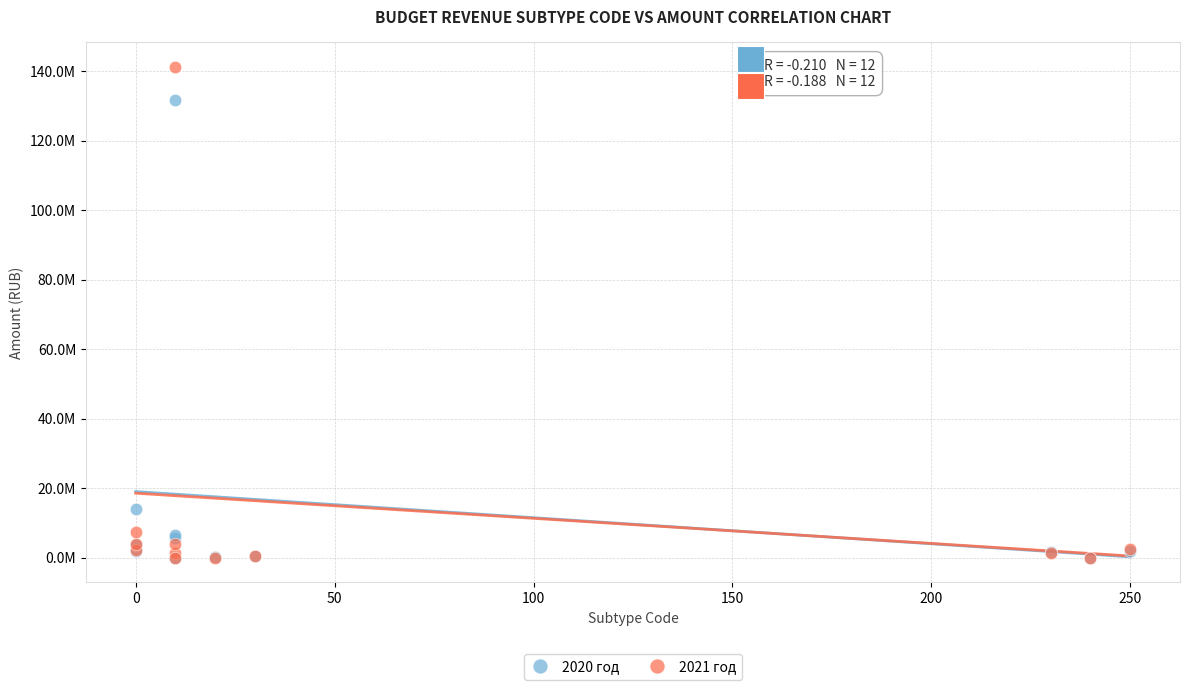

What are all the series names shown in the legend?

2020 год, 2021 год